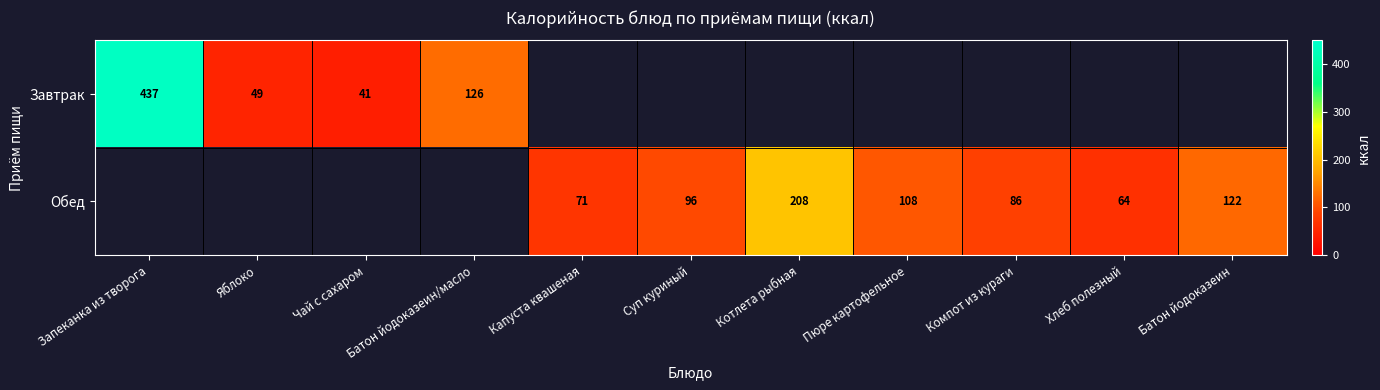

What is the difference between the Обед values at Пюре картофельное and Компот из кураги?

22